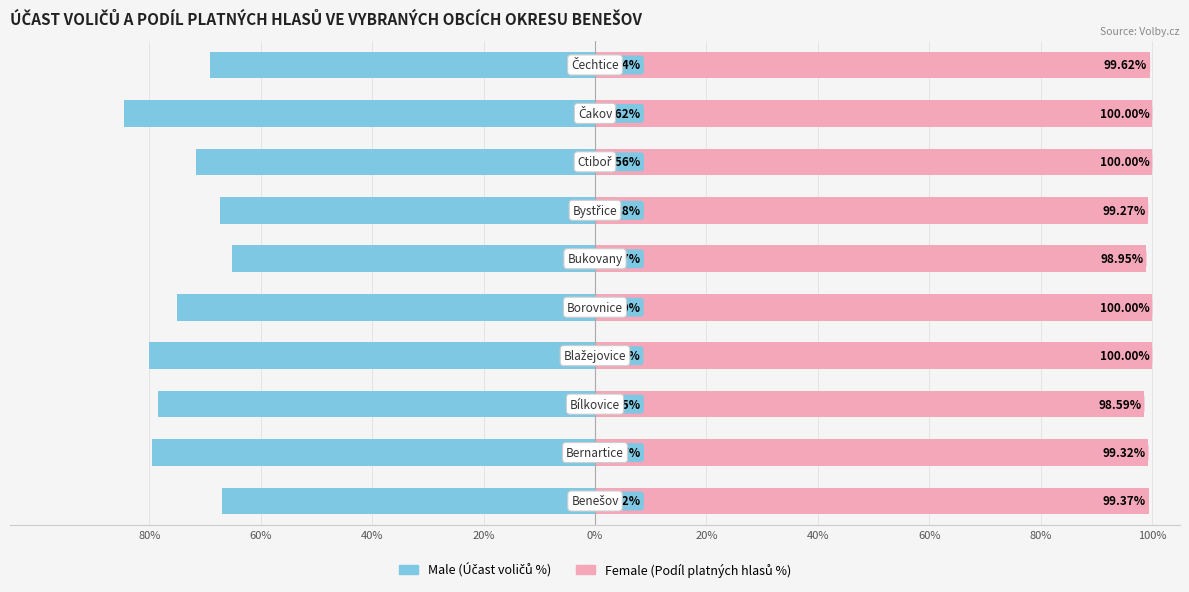

True or false: Male has a value of -109.0 at 20%.

False